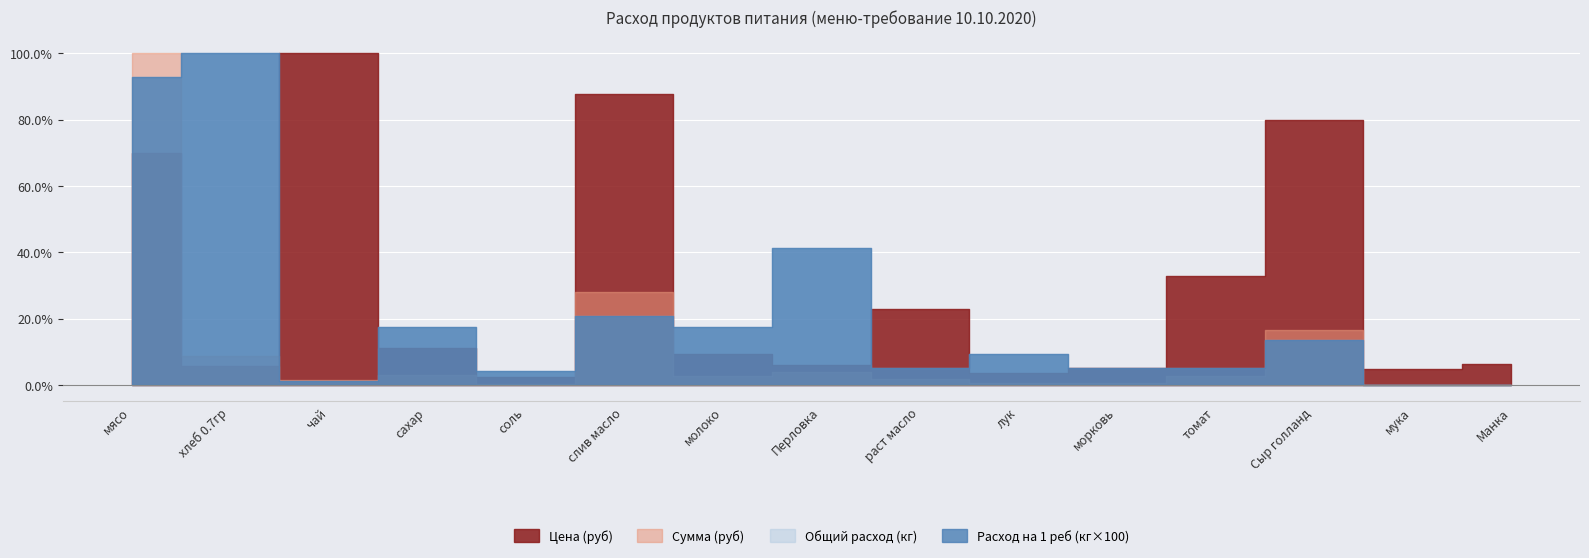

Reading left to right, what are all the values shown in this chart?

Цена (руб): 70.0	5.7	100.0	11.0	2.4	87.8	9.4	6.0	23.0	3.6	5.0	32.9	80.0	4.8	6.4
Сумма (руб): 100.0	8.8	1.6	3.0	0.2	27.9	2.5	3.8	1.8	0.5	0.4	2.6	16.5	0.0	0.0
Общий расход (кг): 92.8	100.0	1.0	17.5	4.1	20.6	17.5	41.2	5.2	9.3	5.2	5.2	13.4	0.0	0.0
Расход на 1 реб (кг×100): 92.8	100.0	1.0	17.5	4.1	20.6	17.5	41.2	5.2	9.3	5.2	5.2	13.4	0.0	0.0